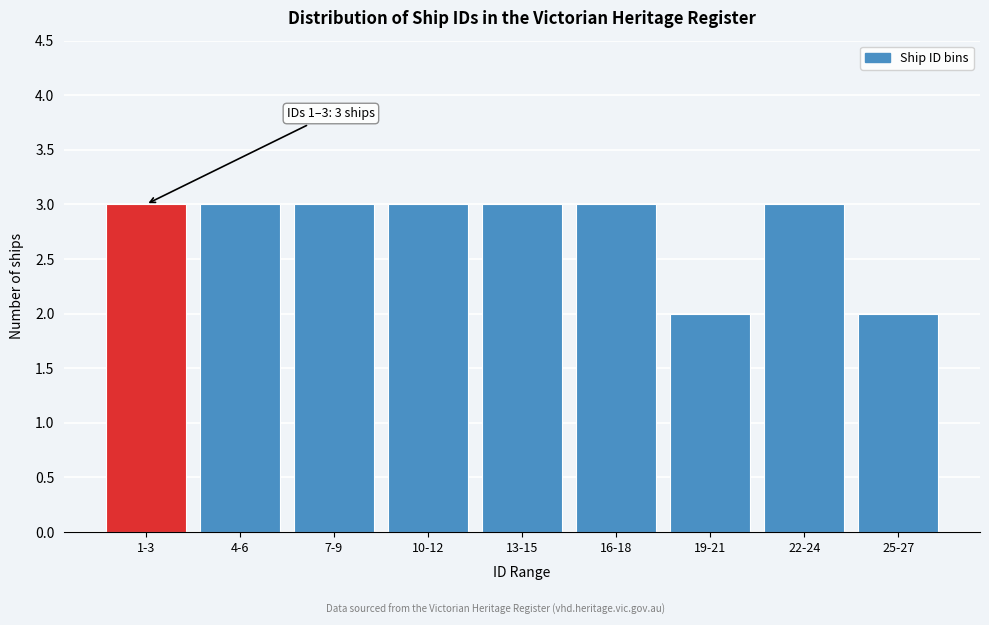

Reading left to right, list all the values displayed in this chart.

3	3	3	3	3	3	2	3	2